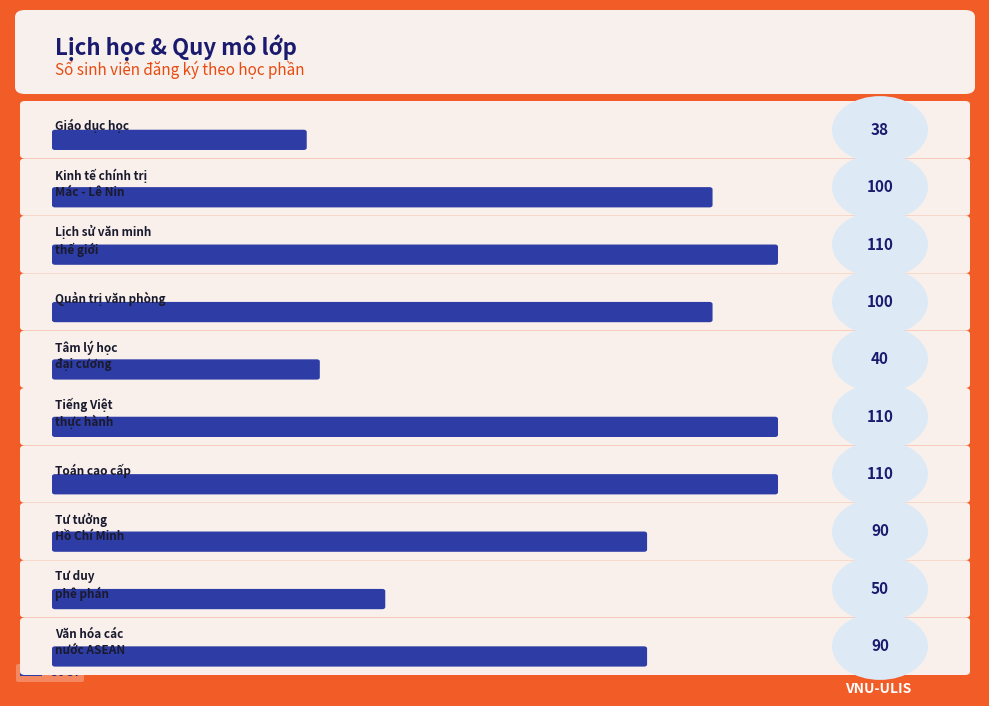

Where is the data nearest to the value 74?

Tư tưởng
Hồ Chí Minh